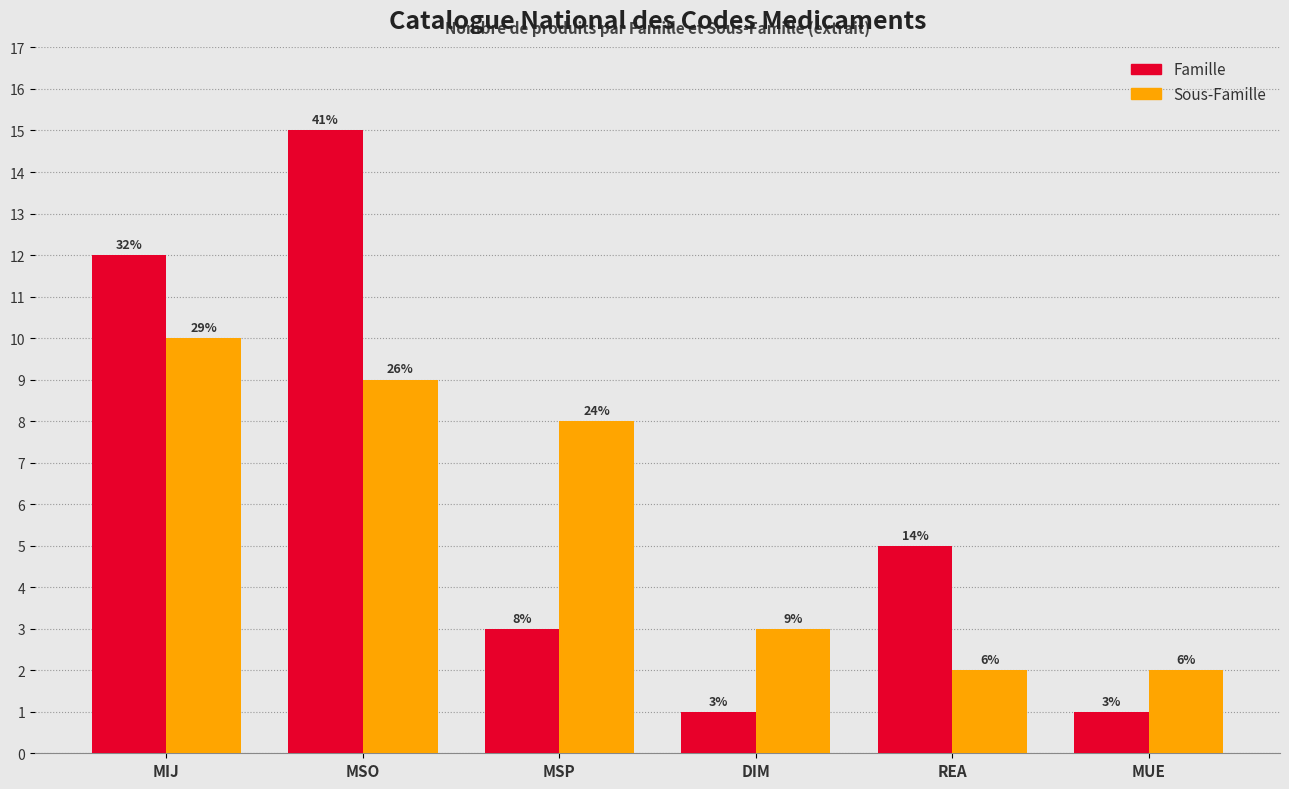

What are all the series names shown in the legend?

Famille, Sous-Famille